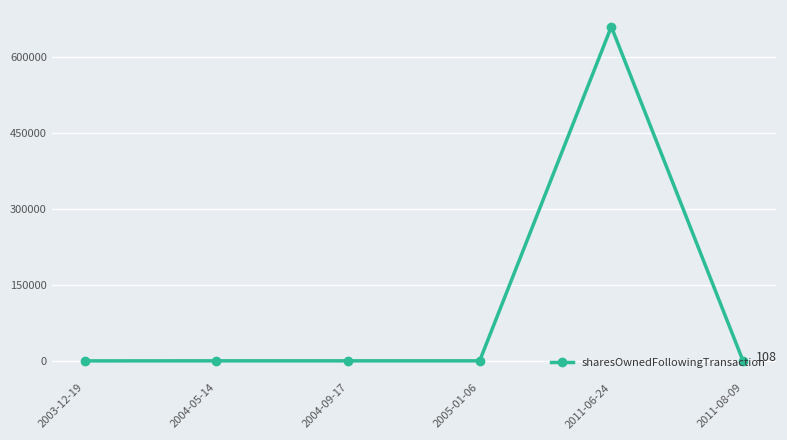

What is the maximum value shown in the chart?

659166